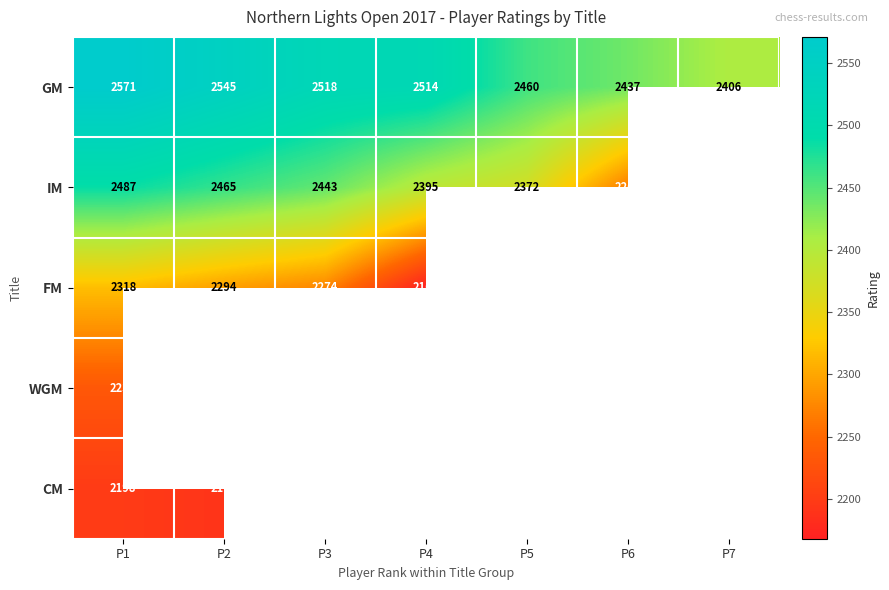

Is it true that GM equals 783 at P4?

False